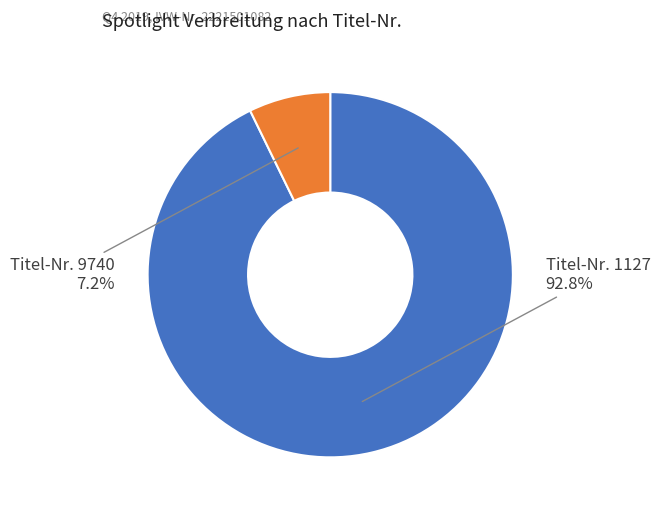

Is there any slice that represents more than half of the pie?

Yes